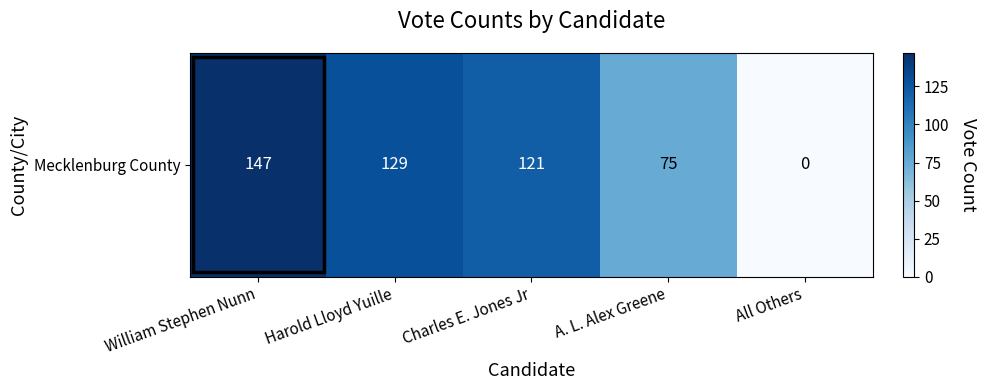

At which label is the value closest to 73?

A. L. Alex Greene